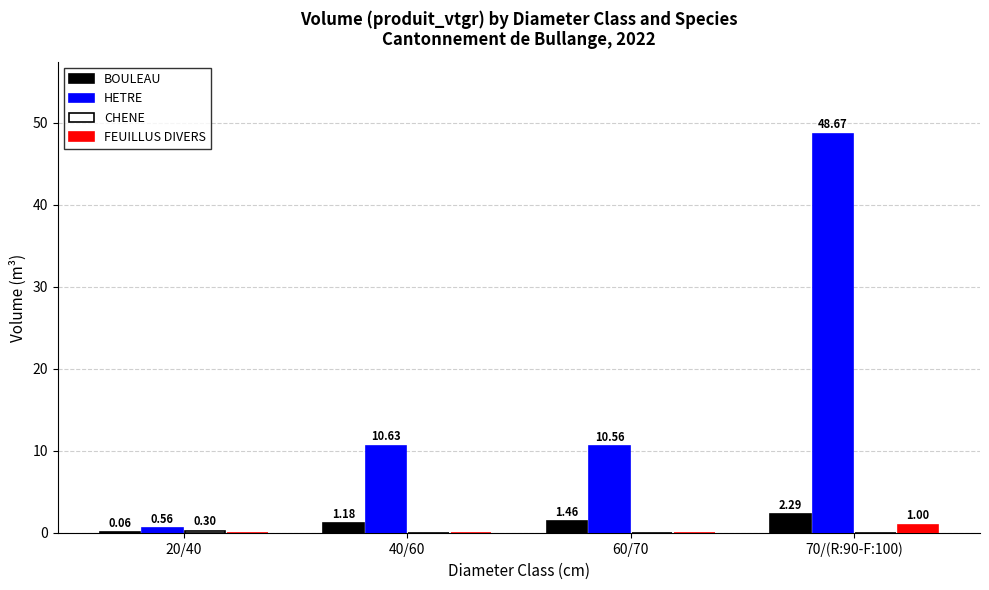

Which series has the largest total across all categories?

HETRE